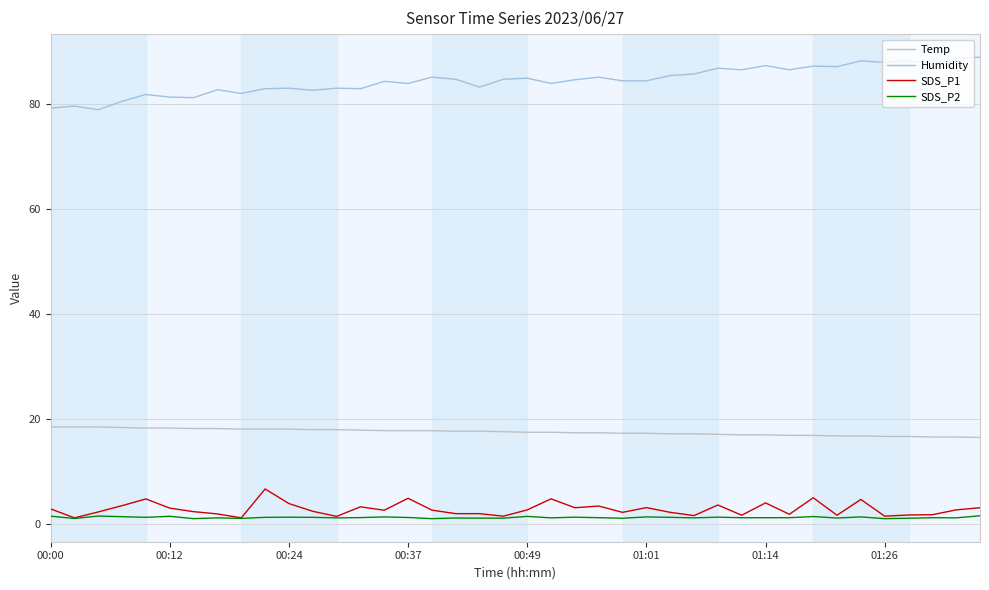

What is the maximum value shown in the chart?

88.9